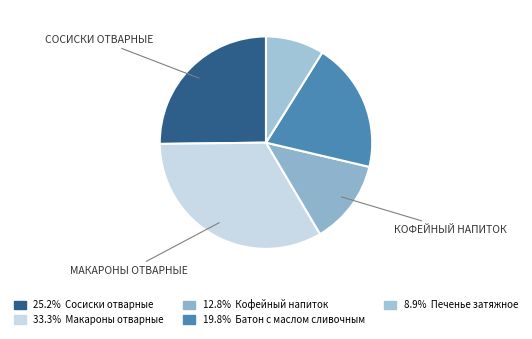

What is the smallest slice in the pie chart?

Печенье затяжное